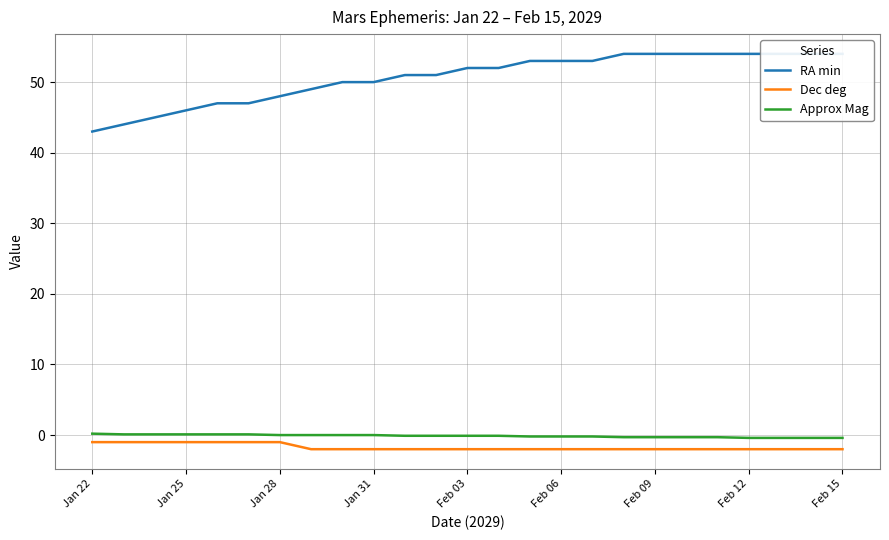

At which label does RA min first exceed 52?

14